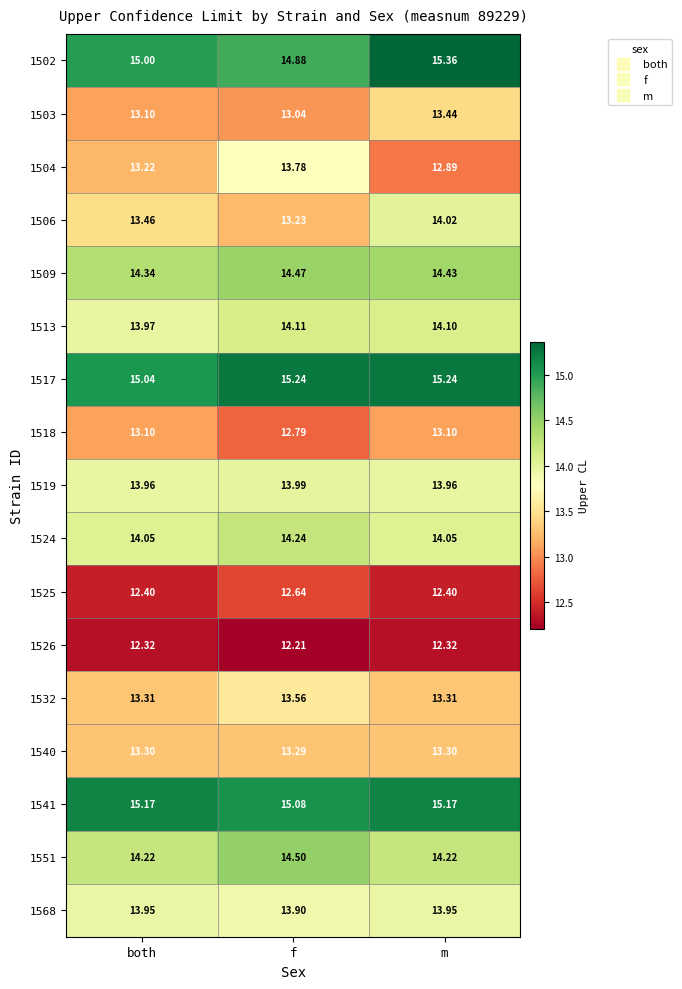

Which category has the lowest value across all series?

f